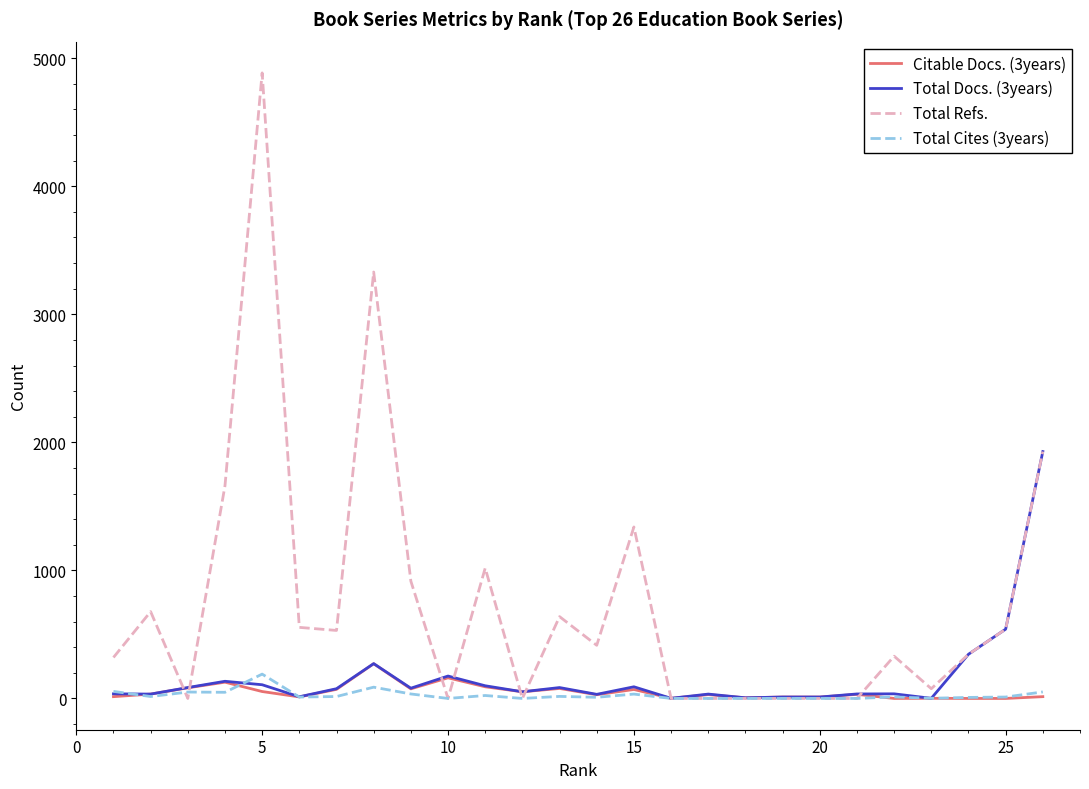

What is the greatest value displayed?

4885